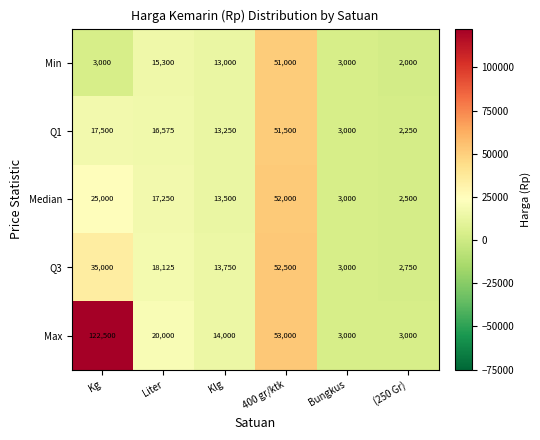

Which series has the widest spread of values?

Max